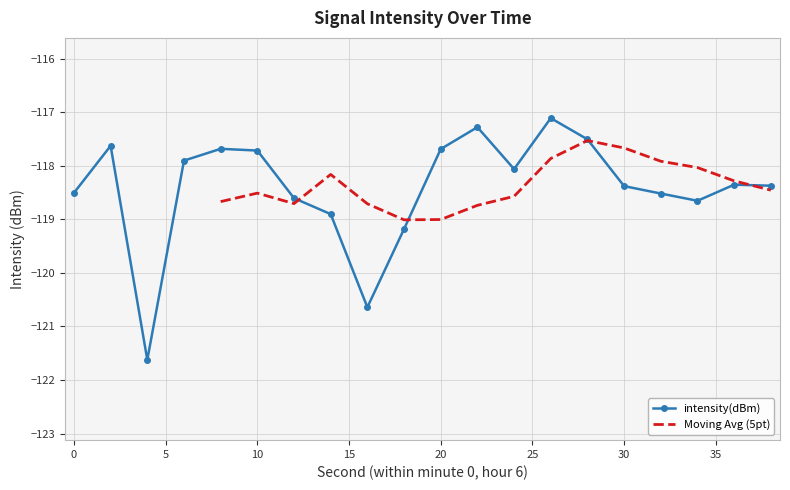

What is the value of the 12th point from the left?

-117.3